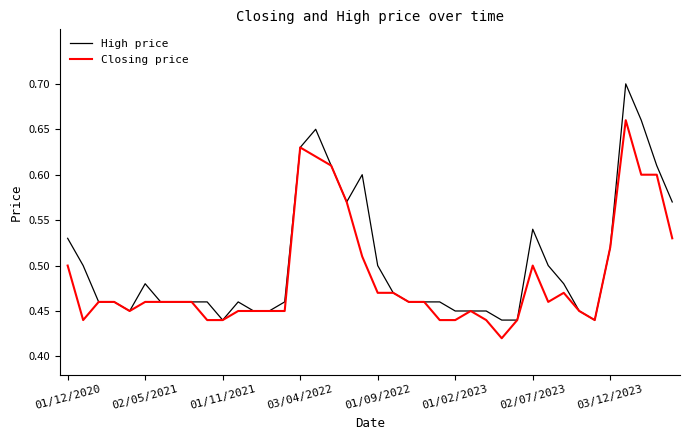

Which series has the widest spread of values?

High price